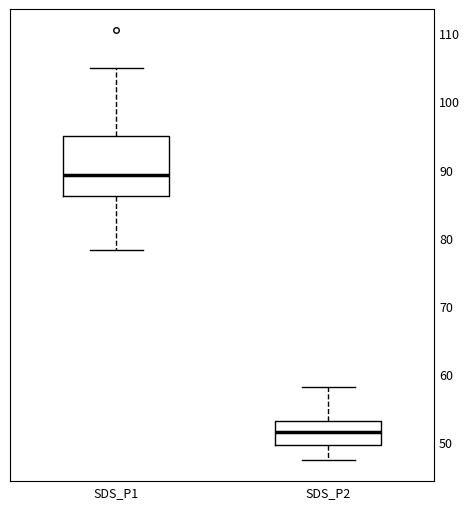

Reading left to right, read every box against the y-axis: the position of its median line, the range the box covers, and the ends of its whiskers. The values are not printed on the chart, so give them approximately, as read against the axis.

SDS_P1: median 89, box 86 to 95, whiskers 78 to 105
SDS_P2: median 52, box 50 to 53, whiskers 47 to 58